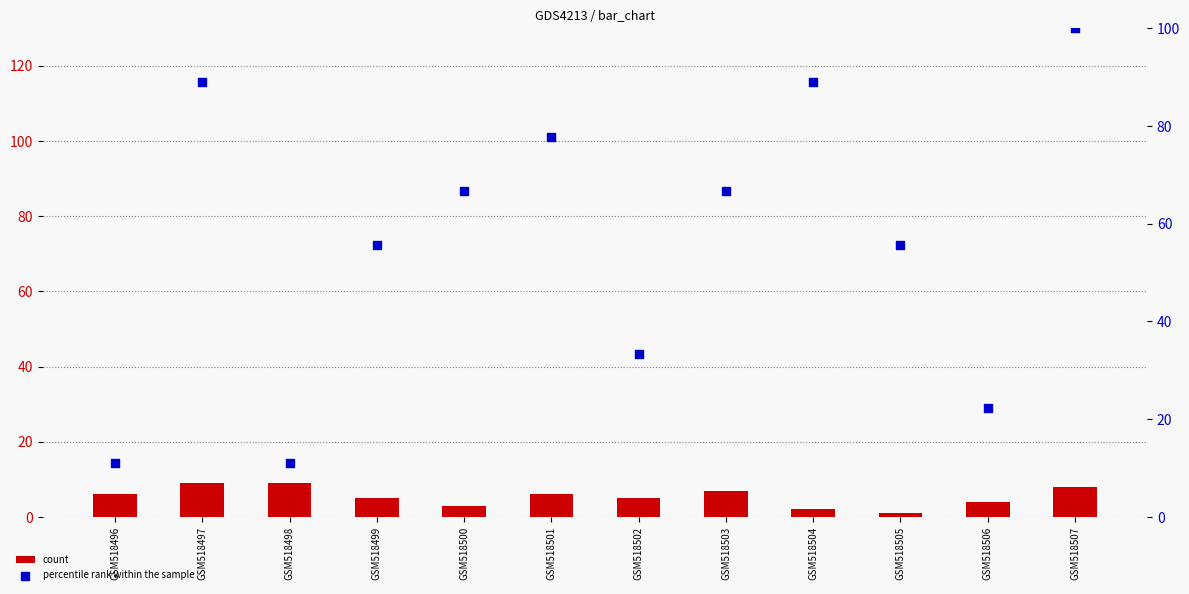

Which series has the largest total across all categories?

percentile rank within the sample